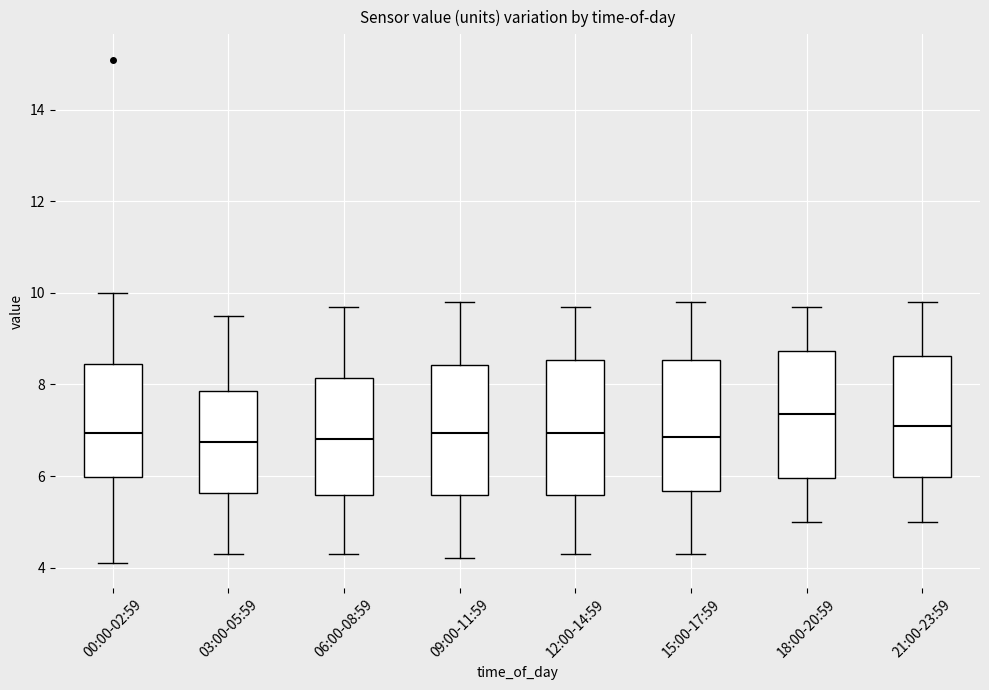

Where is the lower edge of the box for 09:00-11:59 on the y-axis? The values are not printed on the chart, so give them approximately, as read against the axis.

5.6